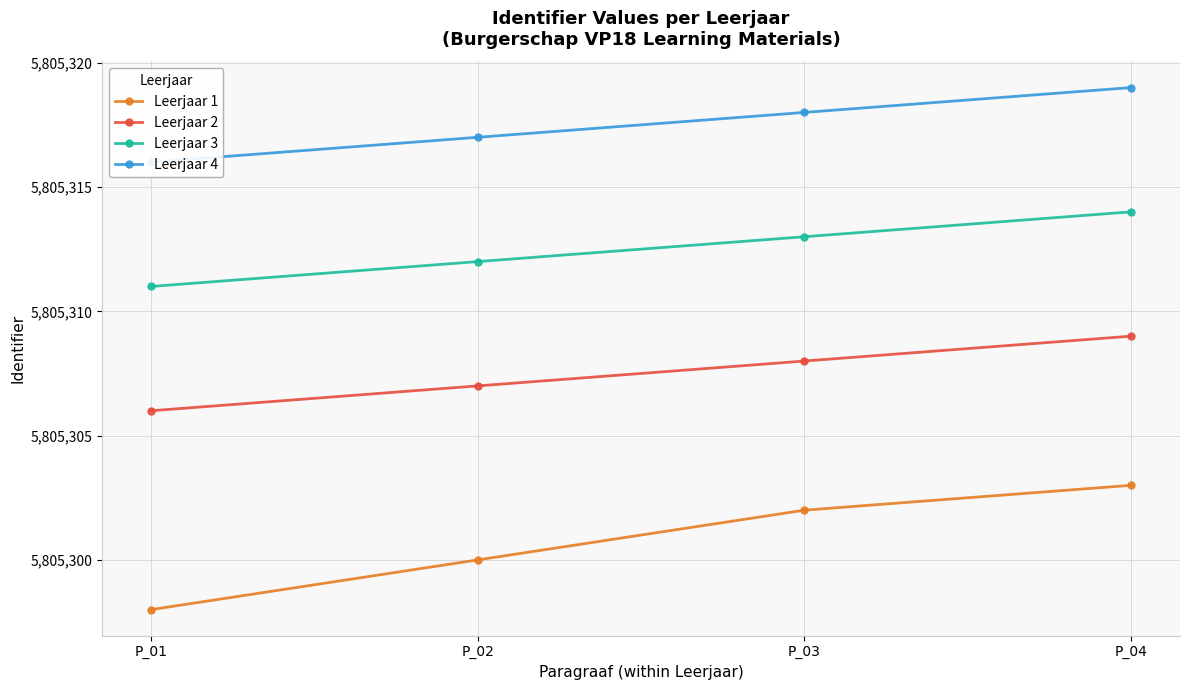

List the series in order of their peak value, lowest first.

Leerjaar 1, Leerjaar 2, Leerjaar 3, Leerjaar 4